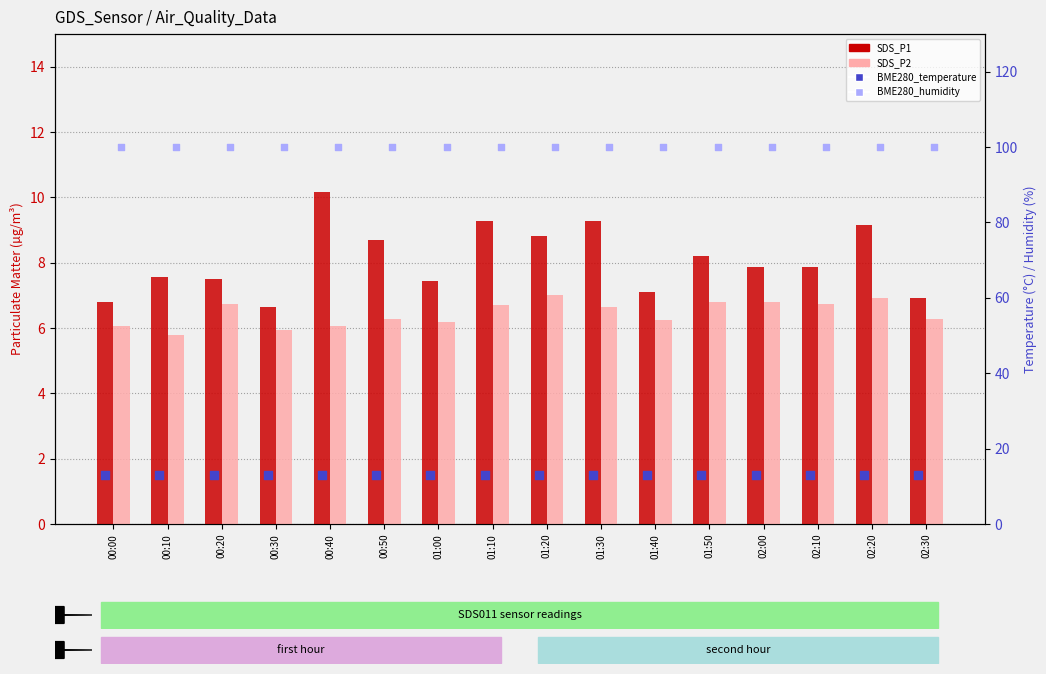

Which series has the largest total across all categories?

BME280_humidity